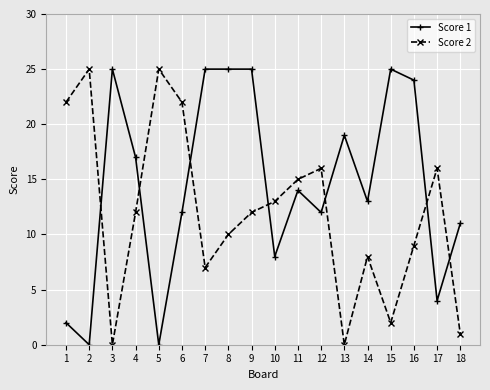

Which series ends up on top after the final intersection of Score 2 and Score 1?

Score 1